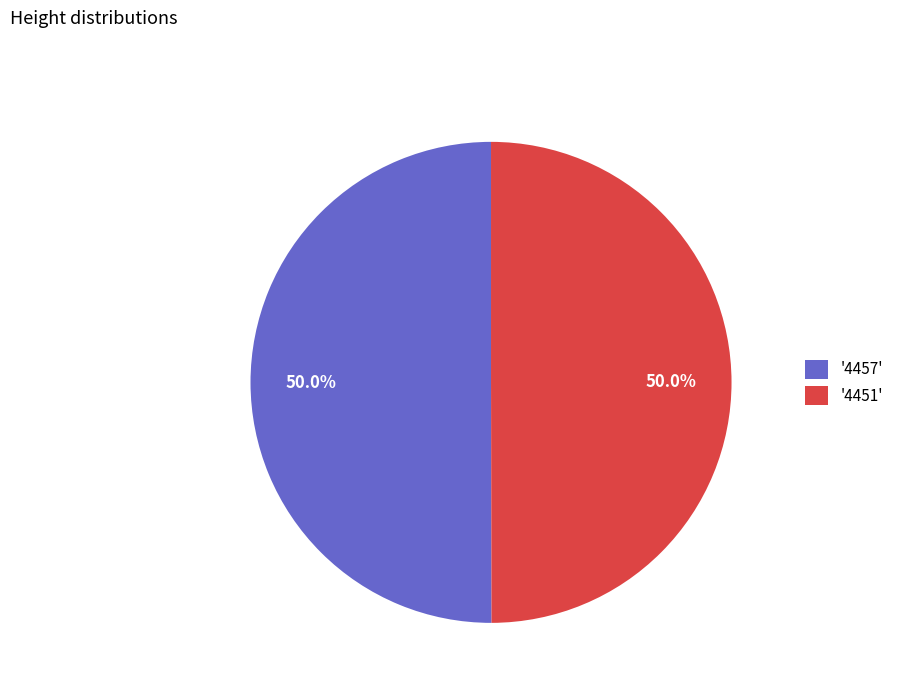

Combined, what portion of the pie is '4451' and '4457'?

100.0%